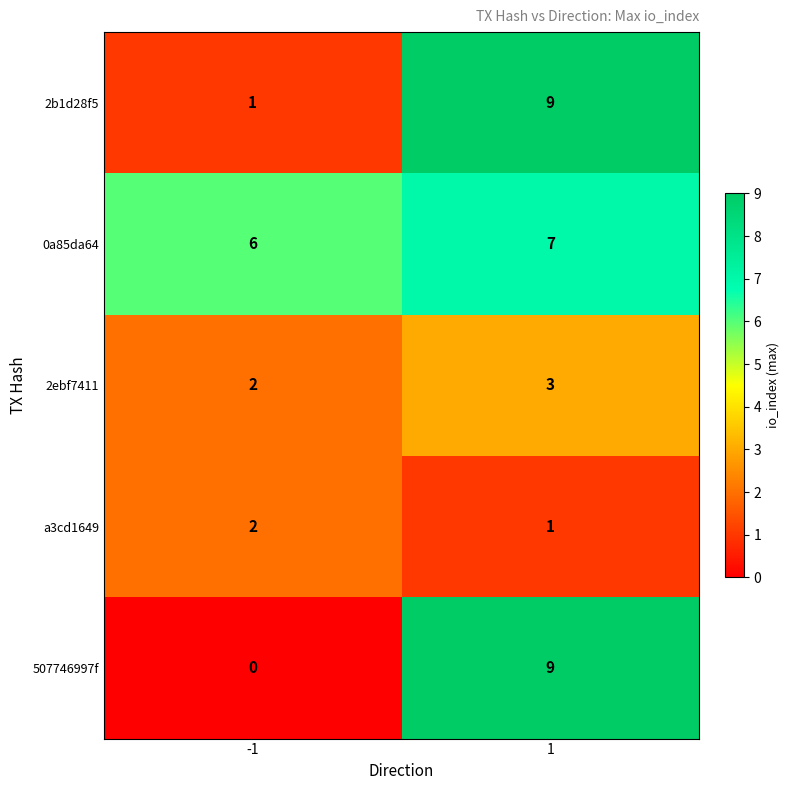

Which category has the highest value across all series?

1